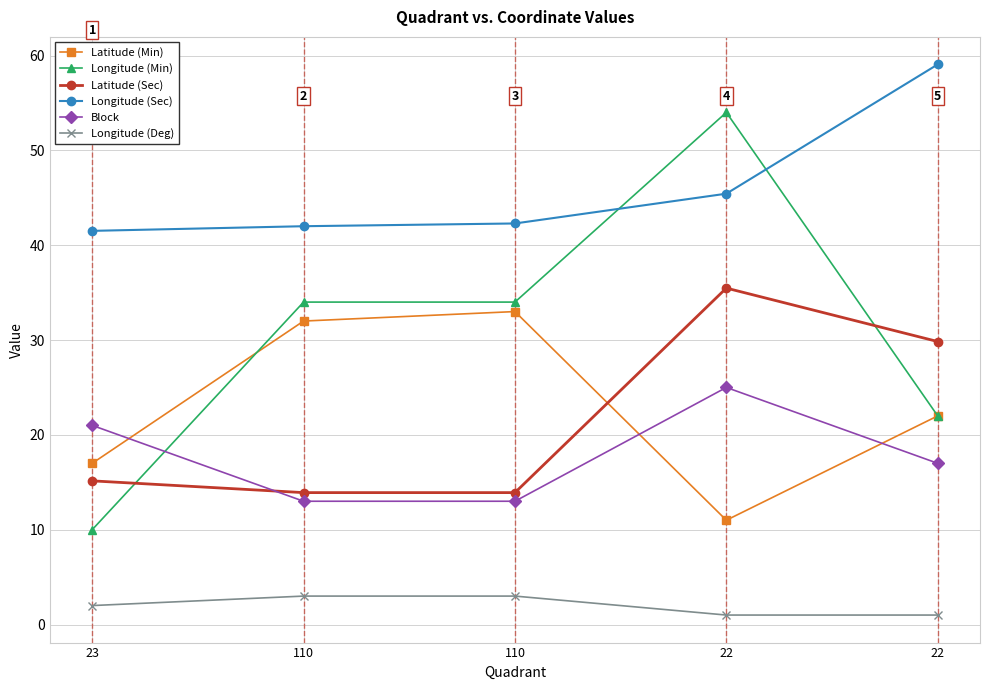

What are all the series names shown in the legend?

Latitude (Min), Longitude (Min), Latitude (Sec), Longitude (Sec), Block, Longitude (Deg)